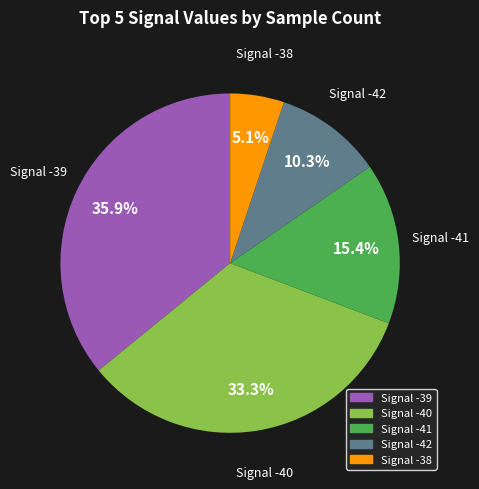

Does any single category account for the majority?

No